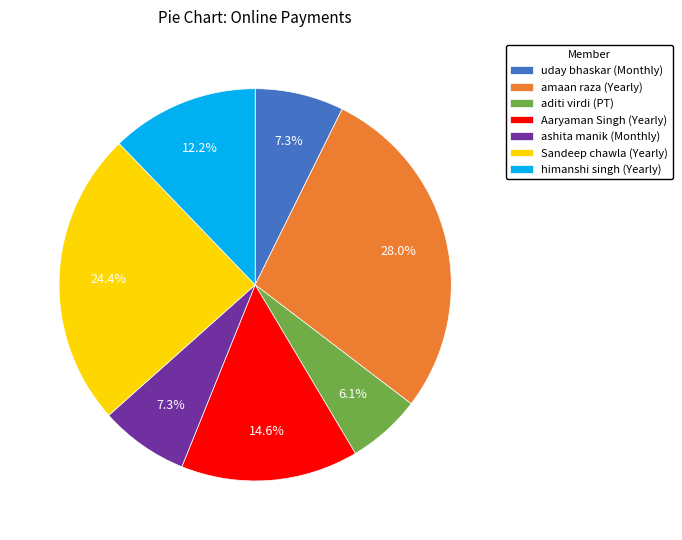

What percentage is the Aaryaman Singh (Yearly) slice, to the nearest percent?

15%